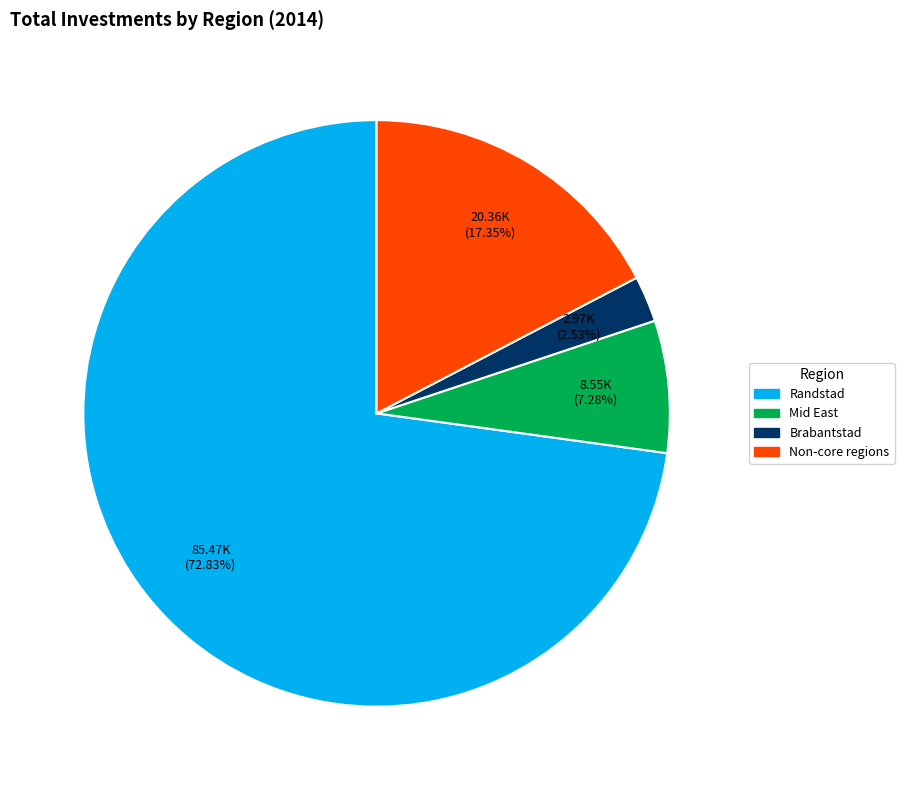

Between Non-core regions and Randstad, which is larger?

Randstad